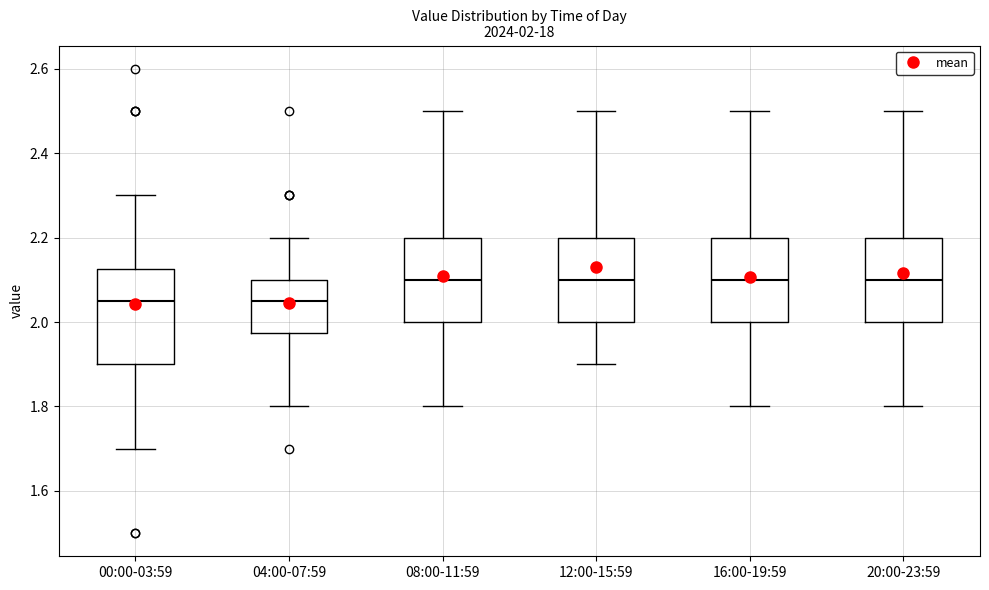

Which box is the tallest, from its lower edge to its upper edge?

00:00-03:59